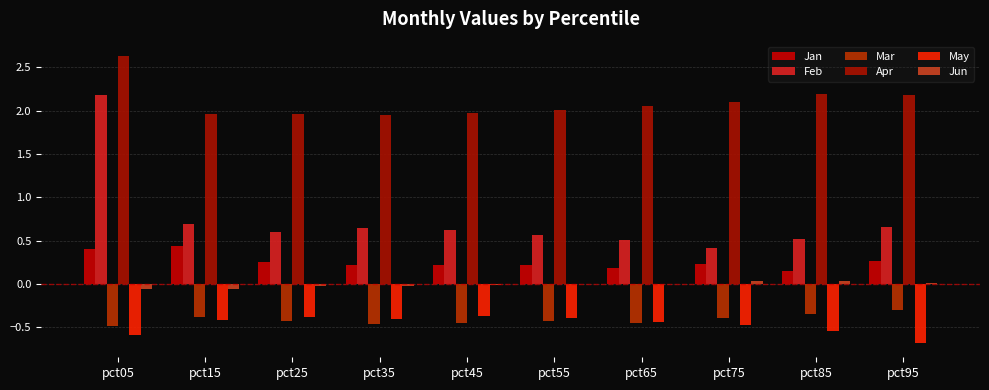

What is the sum of all Mar values?

-4.1